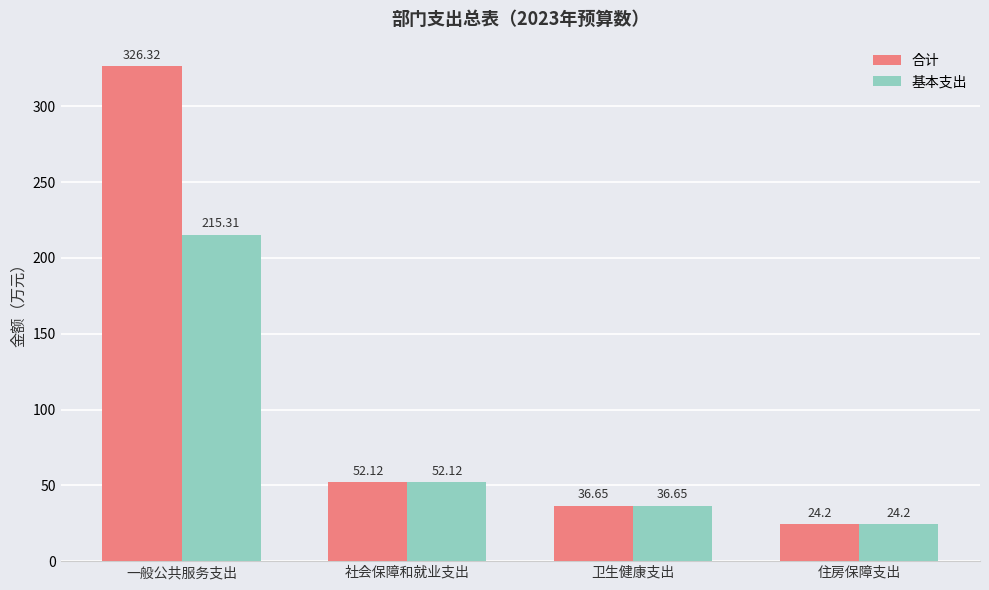

What is the label of the 3rd bar from the left?

卫生健康支出